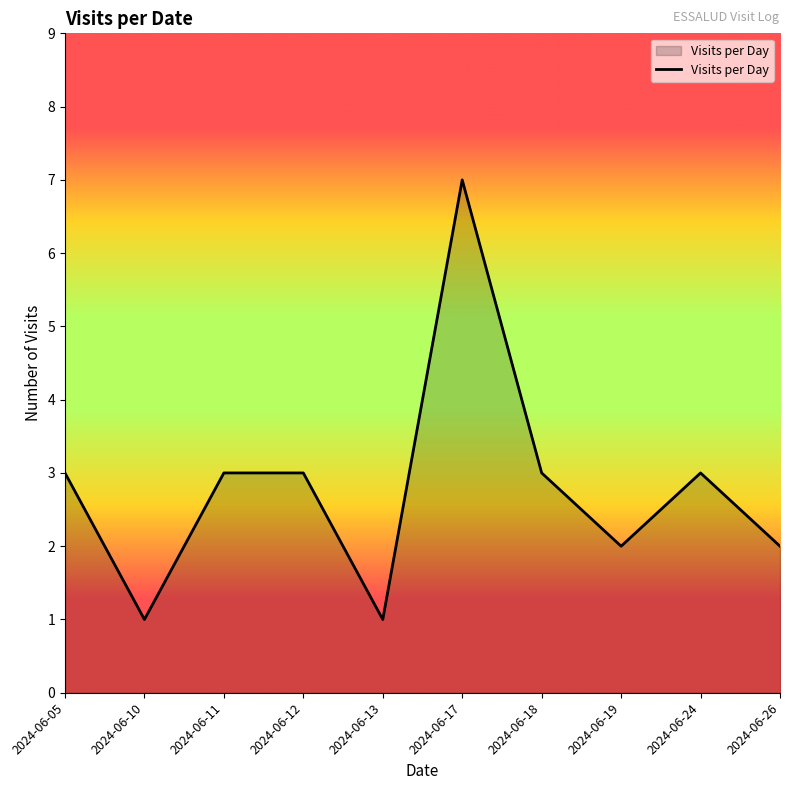

Approximately how many times larger is the value at 2024-06-13 compared to 2024-06-26?

0.5